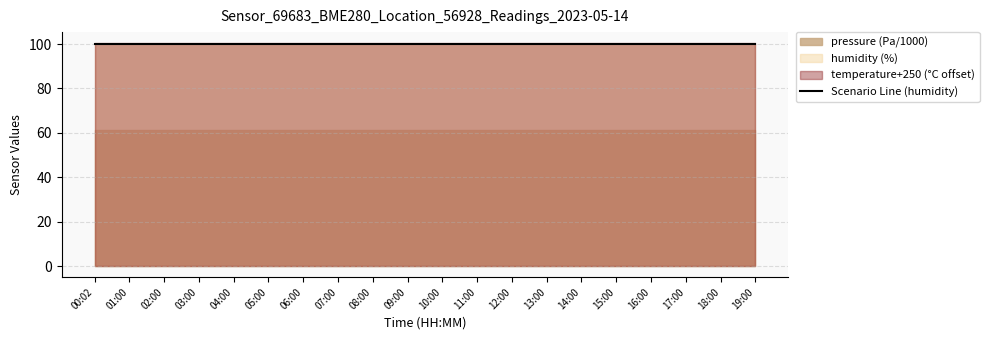

Reading left to right, extract all data points from this chart.

pressure: 61397.0	61397.0	61397.0	61397.0	61397.0	61397.0	61397.0	61397.0	61397.0	61397.0	61397.0	61397.0	61397.0	61397.0	61397.0	61397.0	61397.0	61397.0	61397.0	61397.0
humidity: 100.0	100.0	100.0	100.0	100.0	100.0	100.0	100.0	100.0	100.0	100.0	100.0	100.0	100.0	100.0	100.0	100.0	100.0	100.0	100.0
temperature: -149.7	-149.7	-149.7	-149.7	-149.7	-149.7	-149.7	-149.7	-149.7	-149.7	-149.7	-149.7	-149.7	-149.7	-149.7	-149.7	-149.7	-149.7	-149.7	-149.7